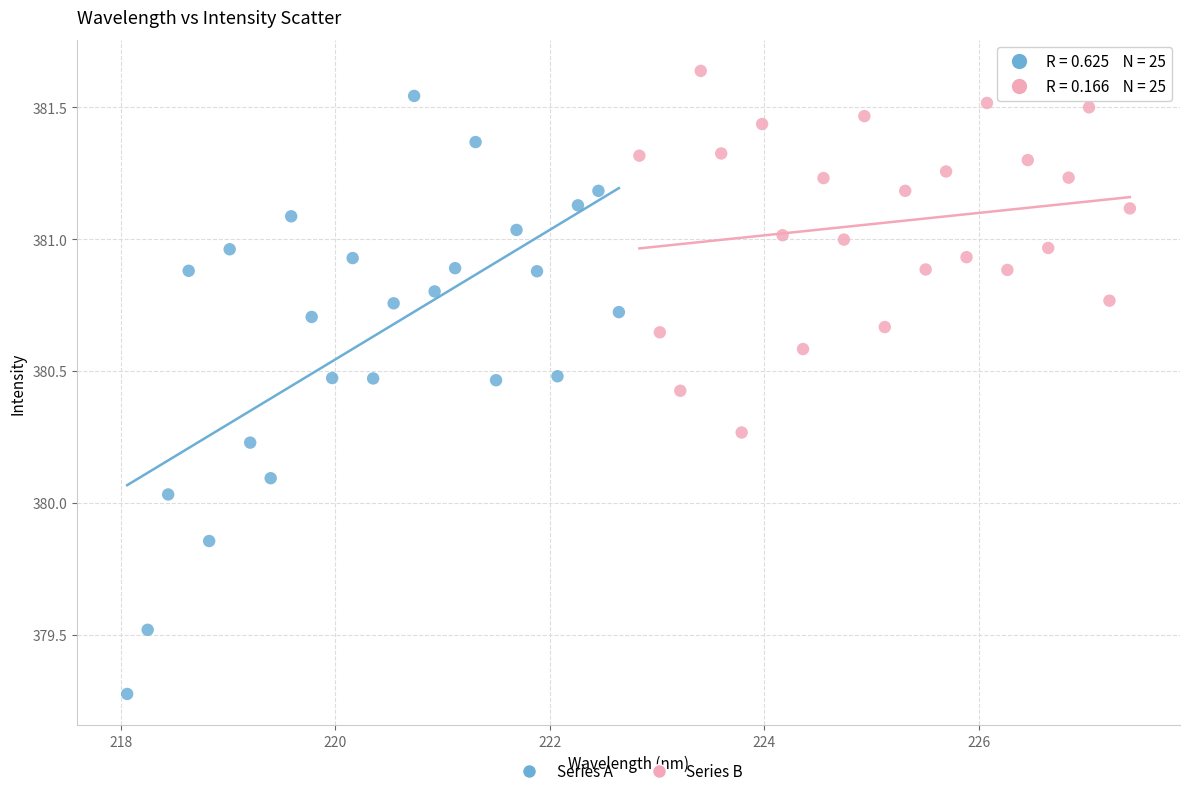

Which series has the largest Y range (max minus min)?

Series A